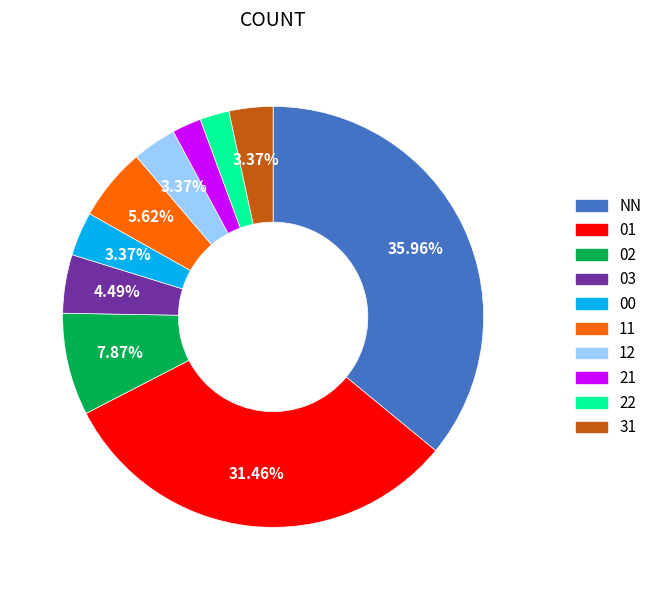

Which category has the biggest portion of the pie?

NN